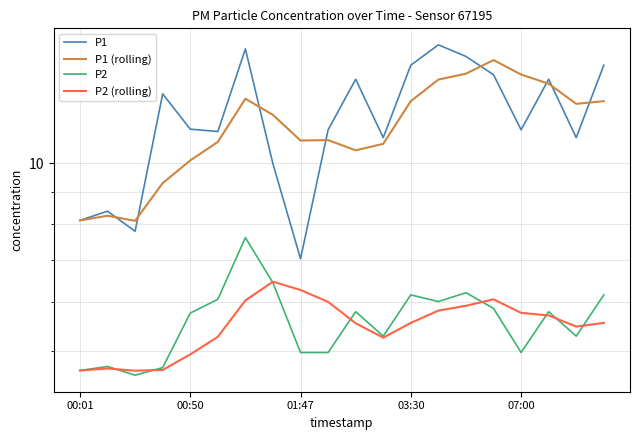

Which series has the largest range (max minus min)?

P1